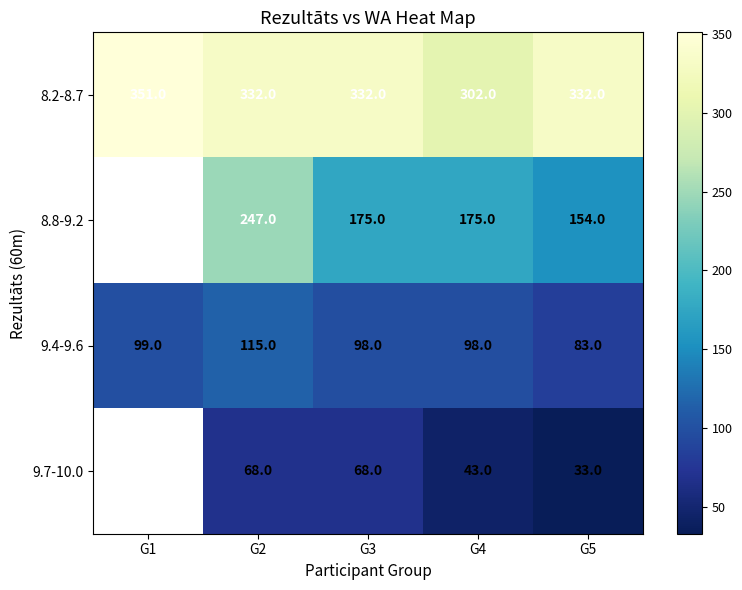

Which series changed the most between G4 and G5?

8.2-8.7